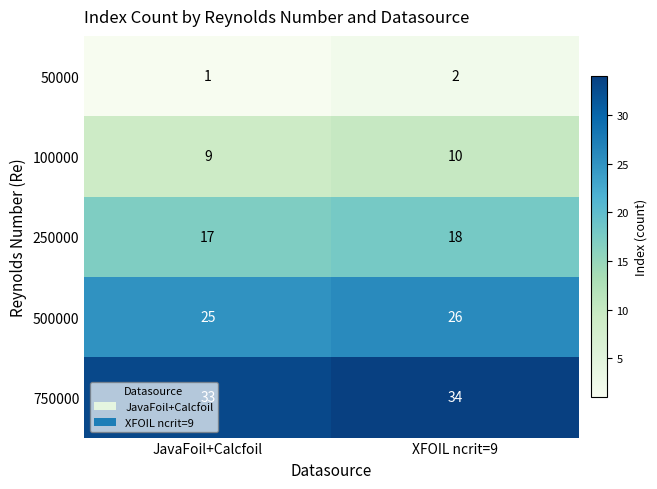

What is the total value across all series at XFOIL ncrit=9?

90